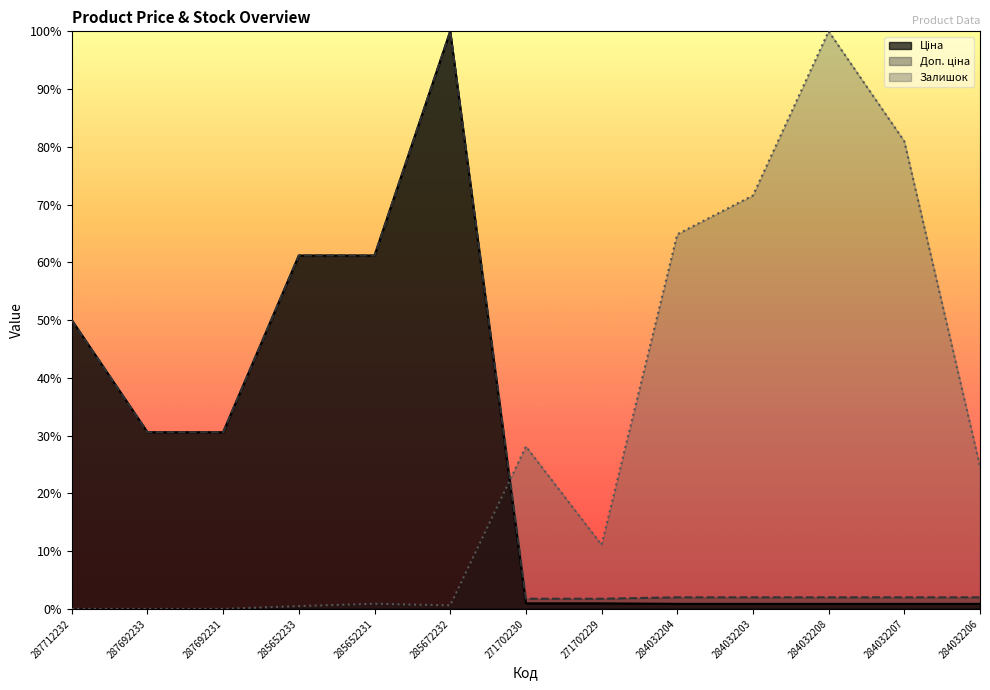

What is the sum of all Ціна values?

3.4